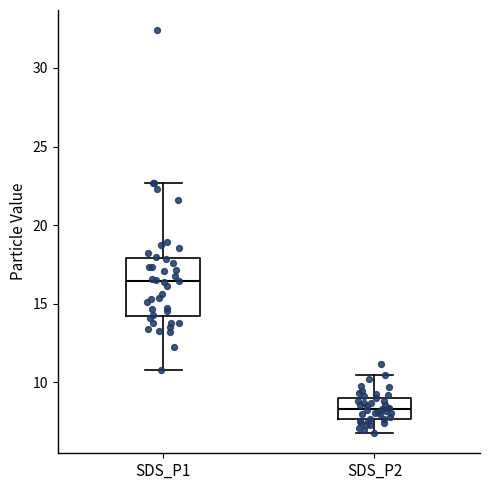

Which box's median line is the highest?

SDS_P1